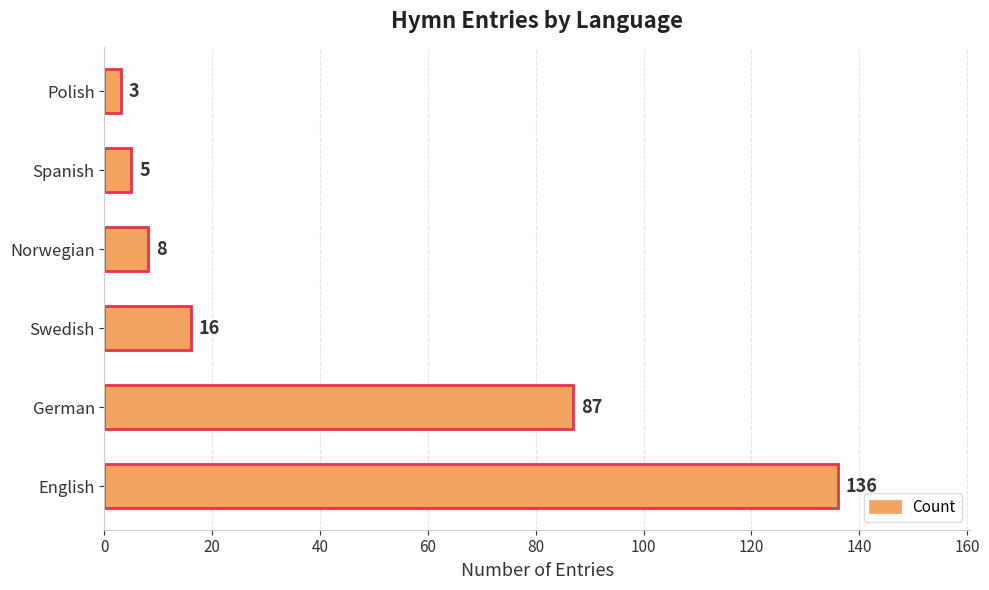

What is the change in value from German to Spanish?

-82